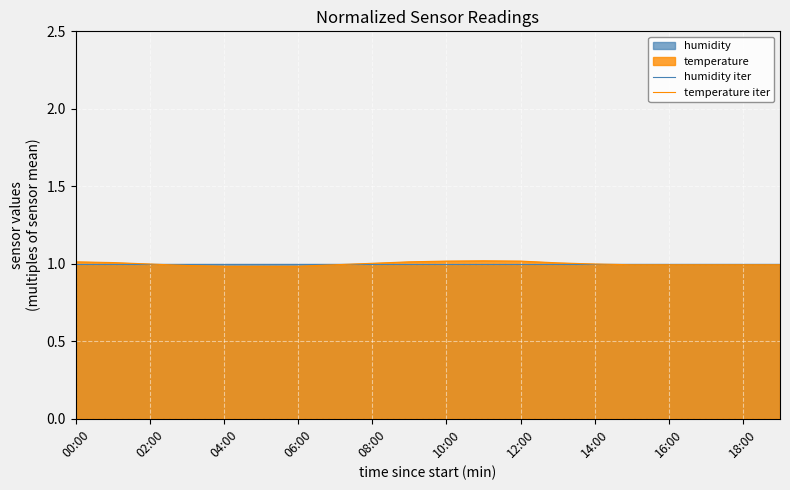

The temperature iter series shows 1.3 at 08:00. True or false?

False